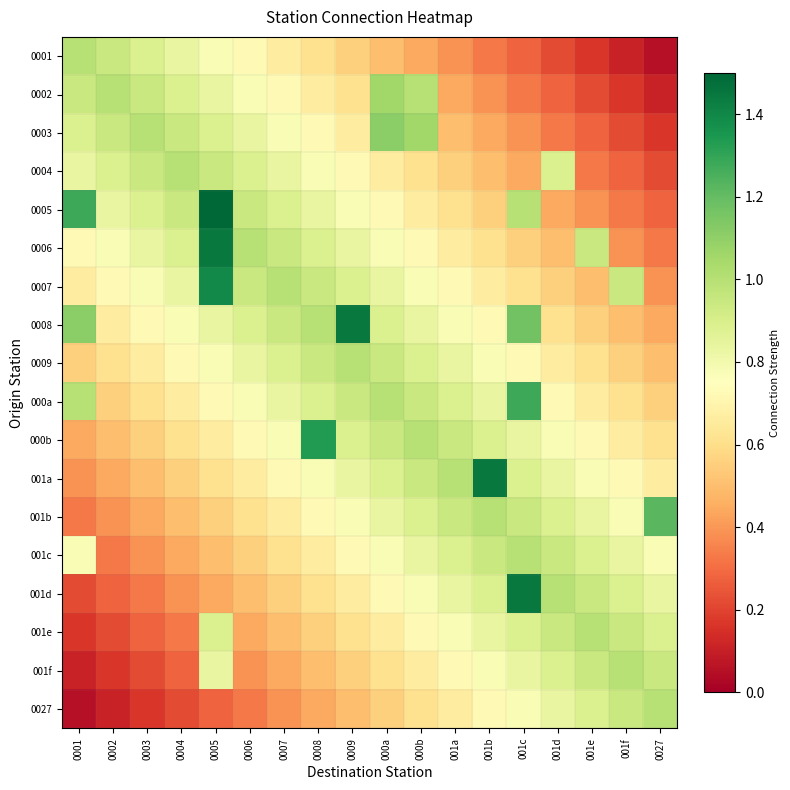

At which category is the sum across all series the highest?

0005